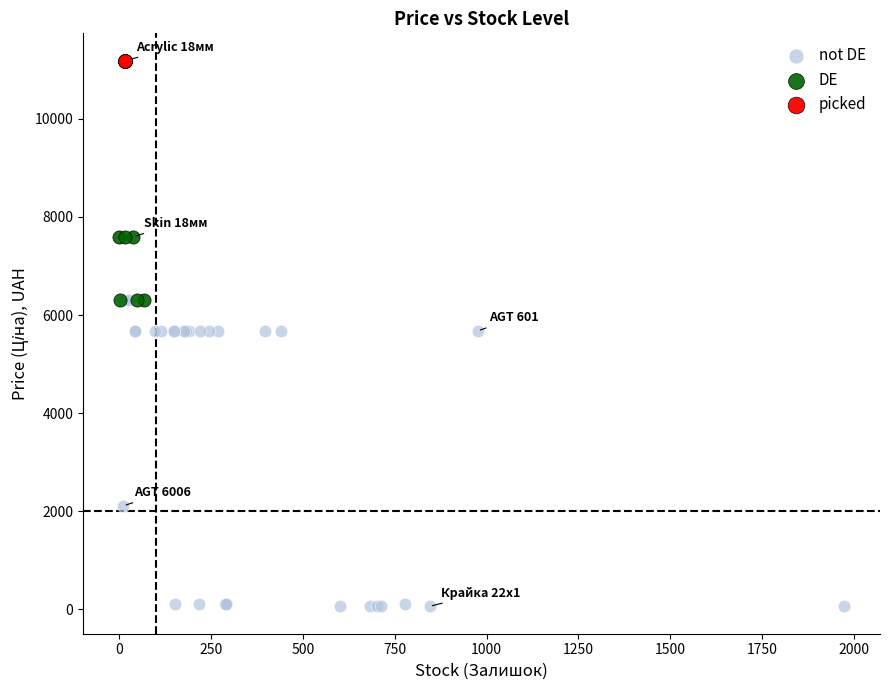

Which series reaches the minimum Y coordinate?

not DE